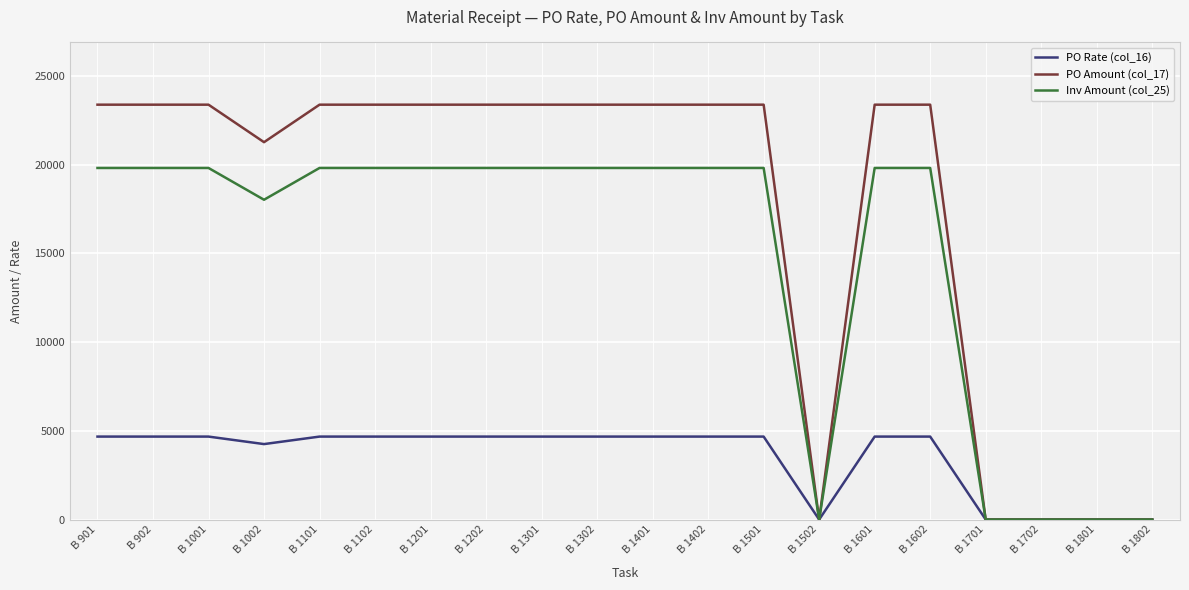

Is it true that PO Amount (col_17) equals 40673.0 at B 1101?

False